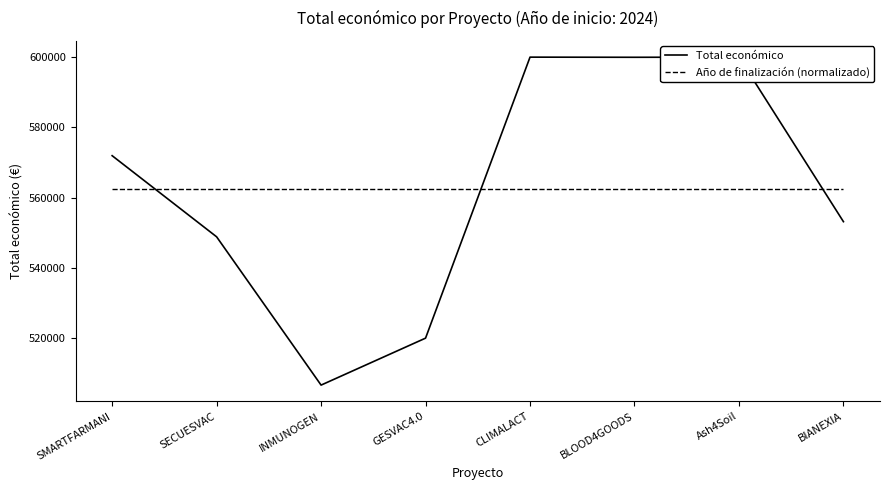

What is the greatest value displayed?

600000.0